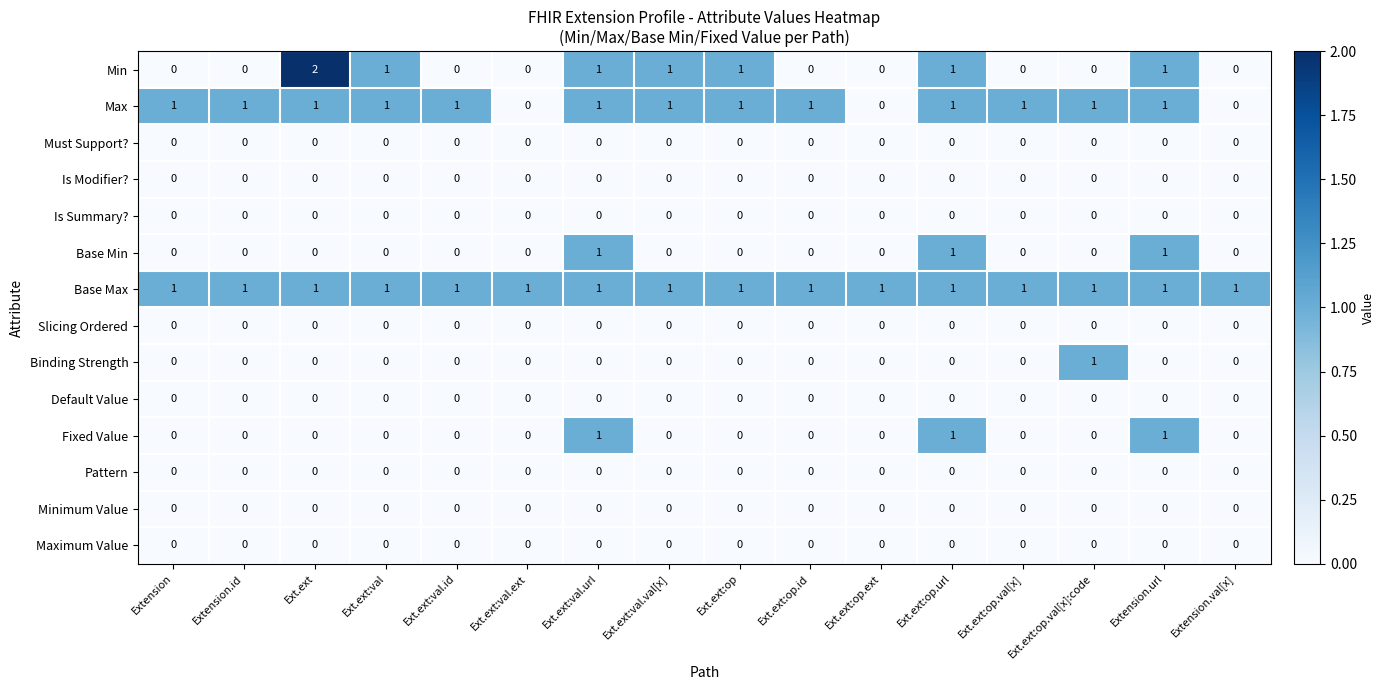

At how many categories does at least one series exceed 0?

16